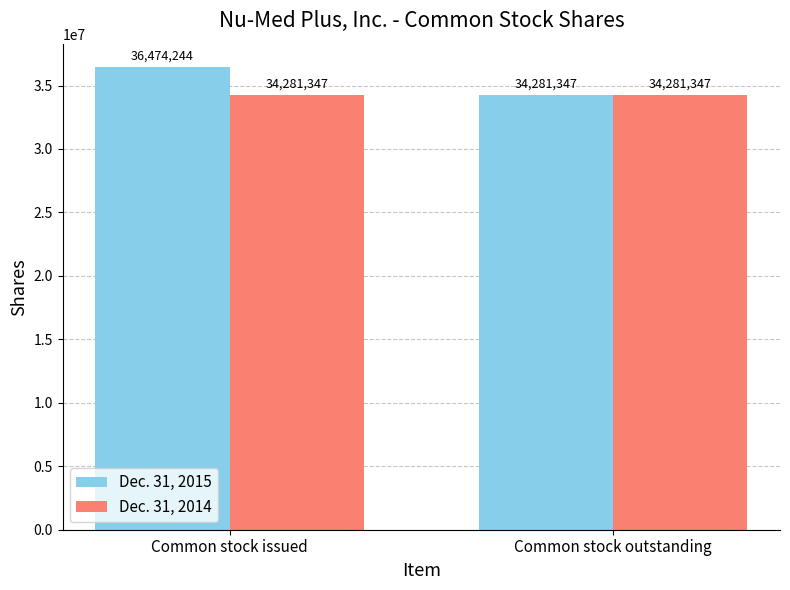

What is the difference between the maximum and minimum values in the Dec. 31, 2015 series?

2192897